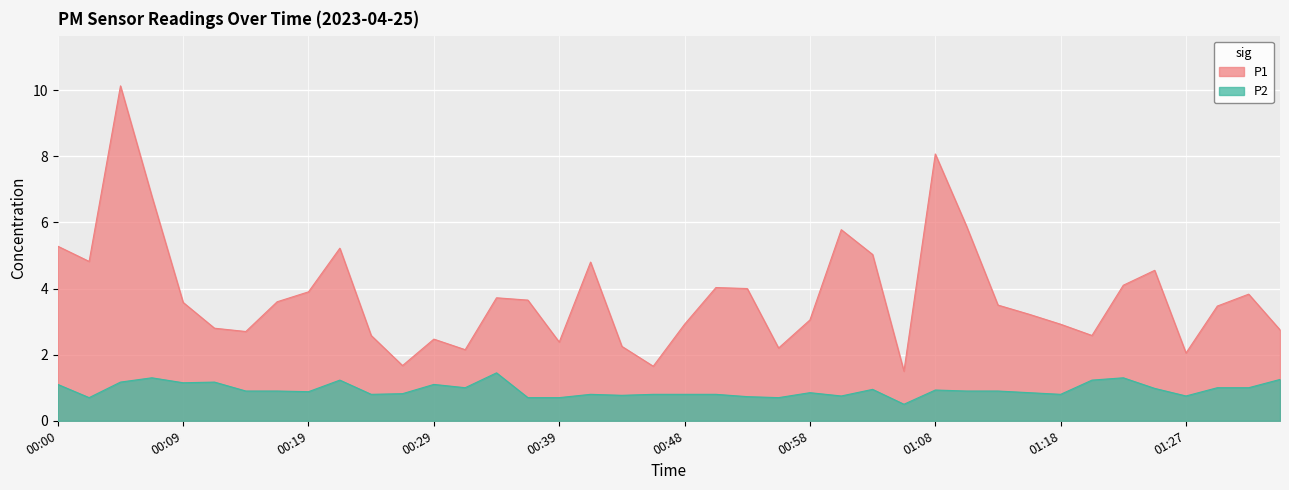

True or false: P2 has a value of 1.3 at 00:14.

False